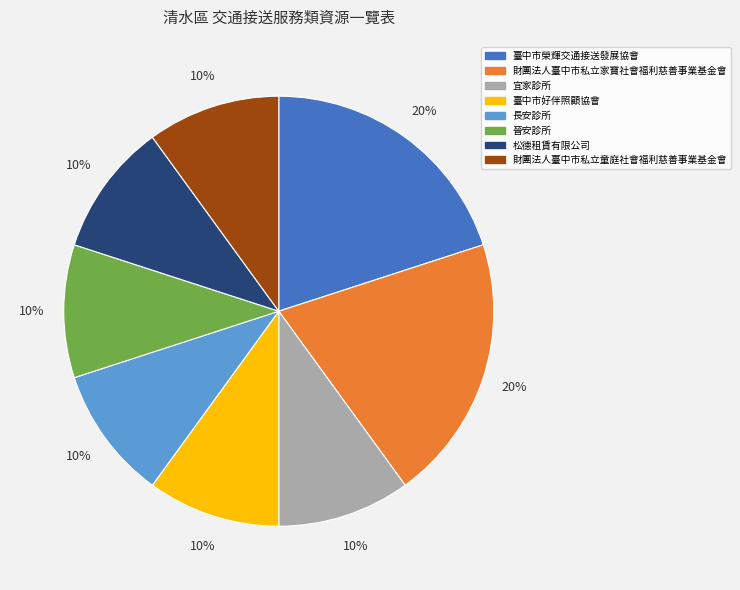

To the nearest percent, what is the average slice percentage?

12%